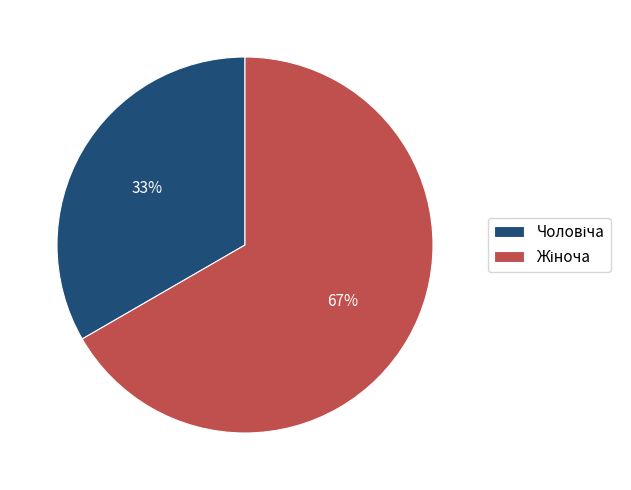

Does any single category account for the majority?

Yes